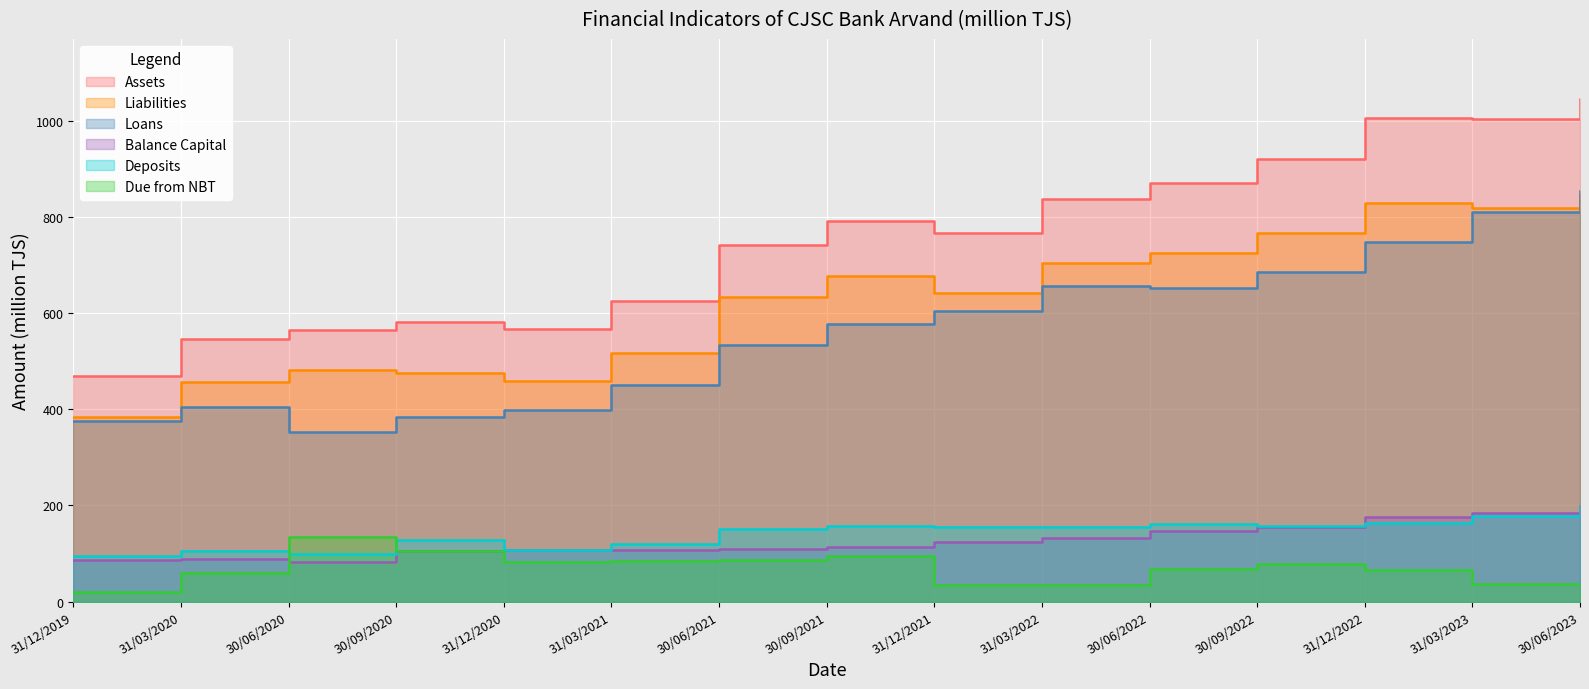

Which series has the largest range (max minus min)?

Assets